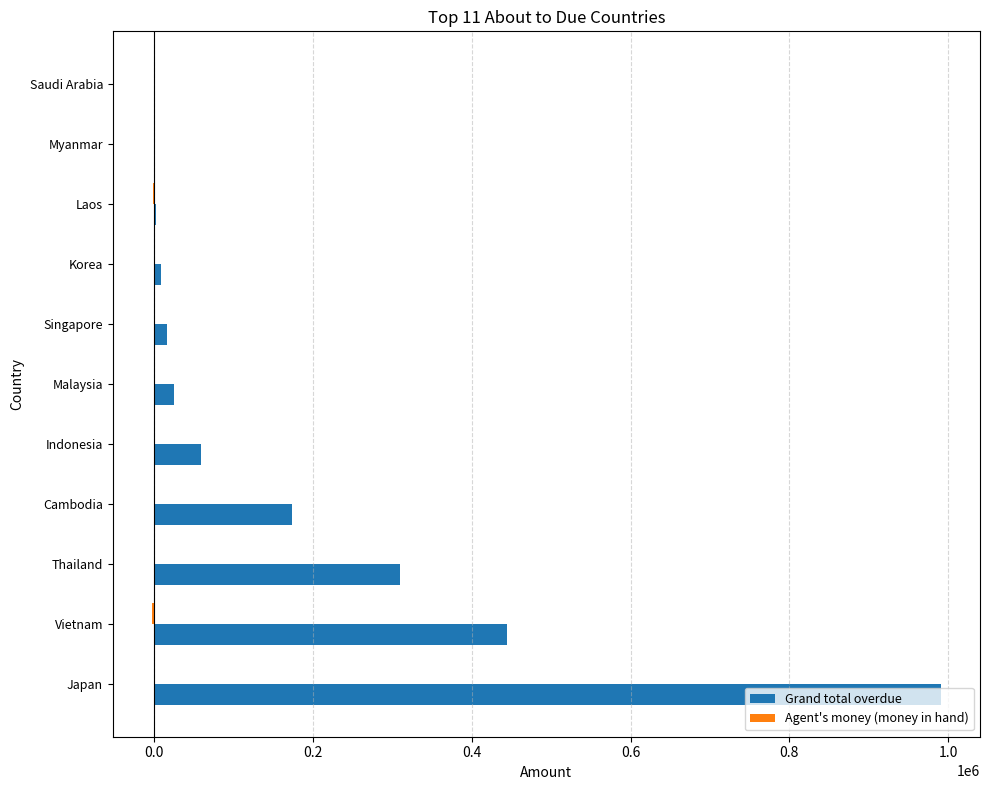

Which series has the largest total across all categories?

Grand total overdue